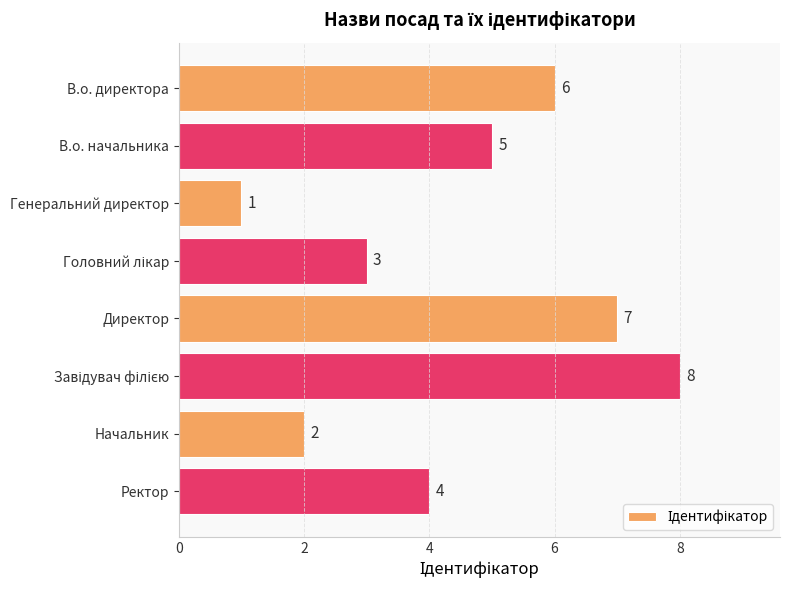

True or false: the data shows 6 at В.о. директора.

True